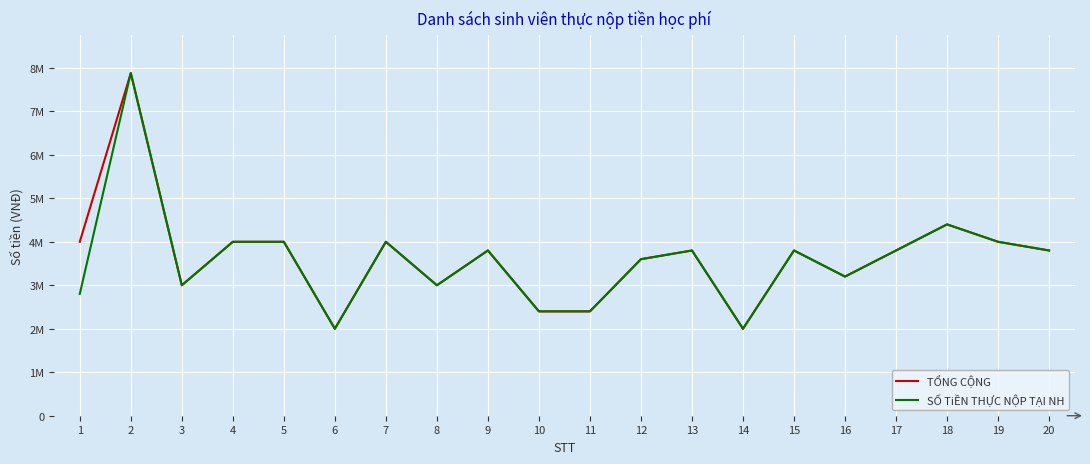

True or false: SỐ TiỀN THỰC NỘP TẠI NH and TỔNG CỘNG cross at least once.

False